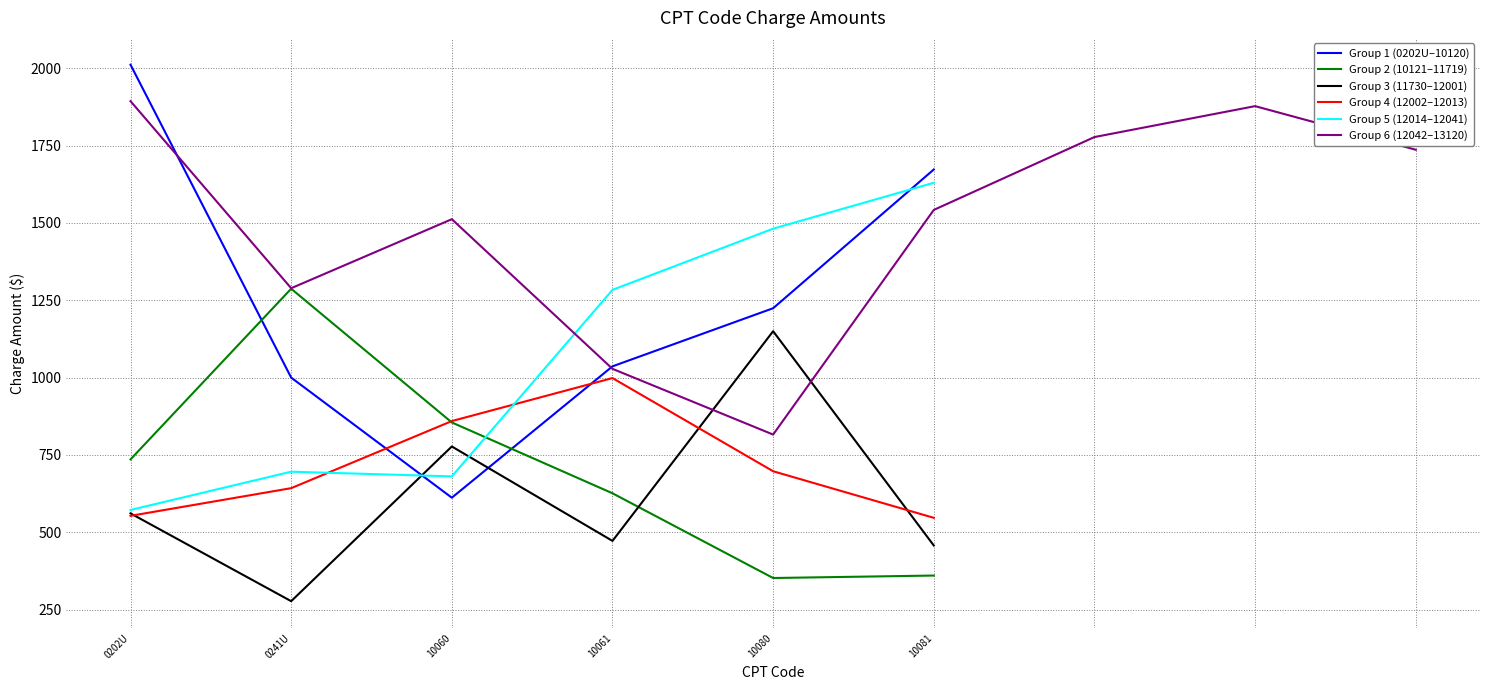

Where is the first local maximum?

10081